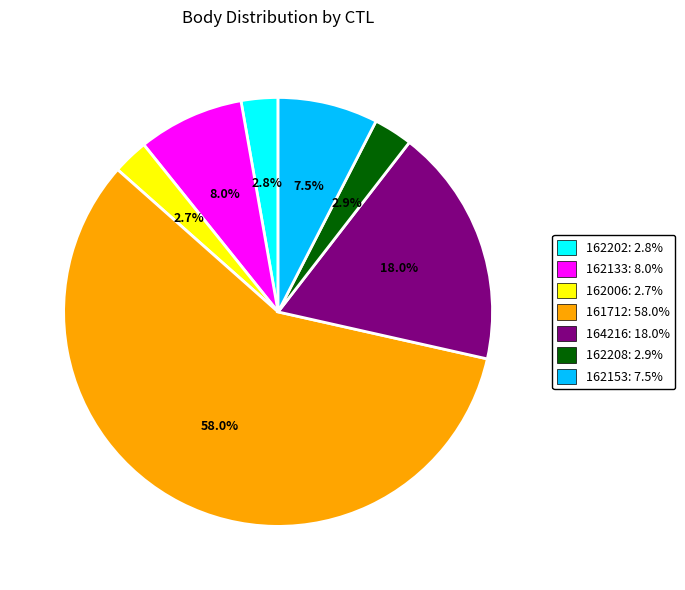

Combined, do 162153: 7.5% and 162006: 2.7% account for over 50%?

No